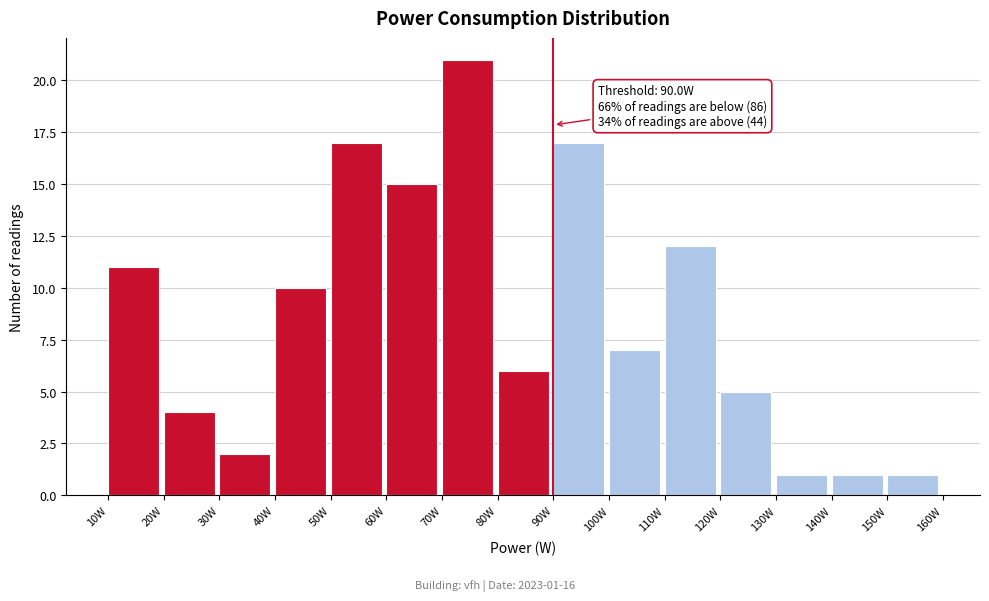

Over which range of the x-axis is the bar tallest?

70 to 80